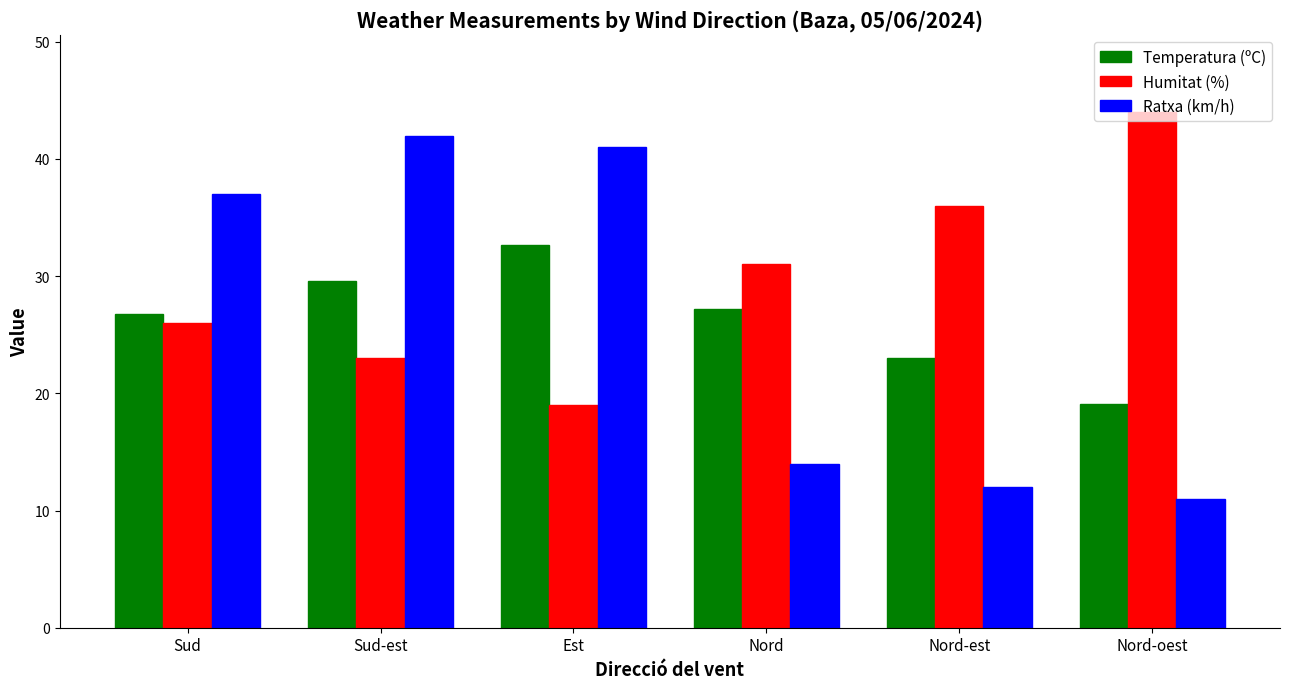

What is the total value across all series at Sud?

89.8